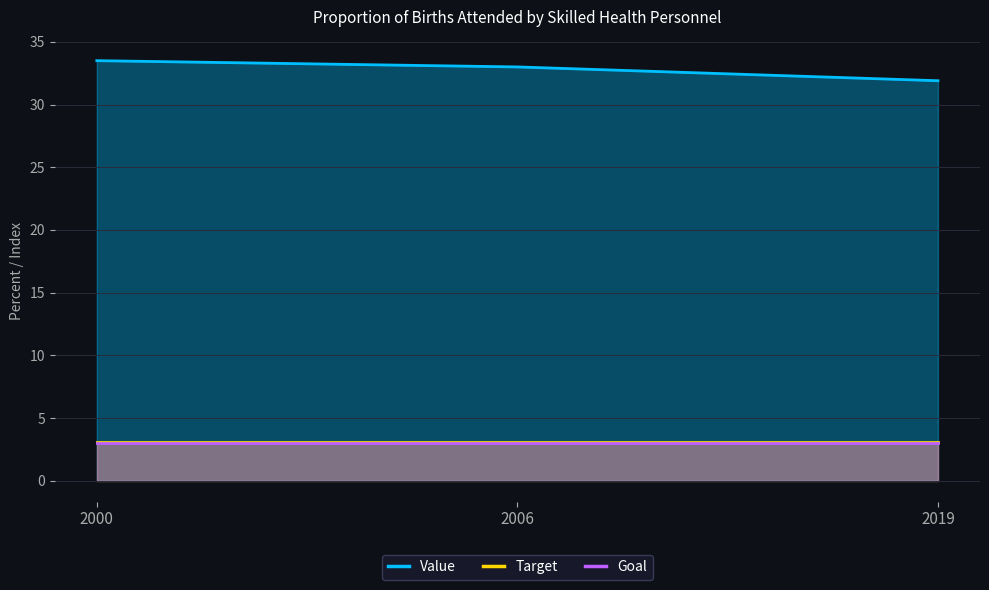

What is the difference between the second highest and minimum values in the Value series?

1.1